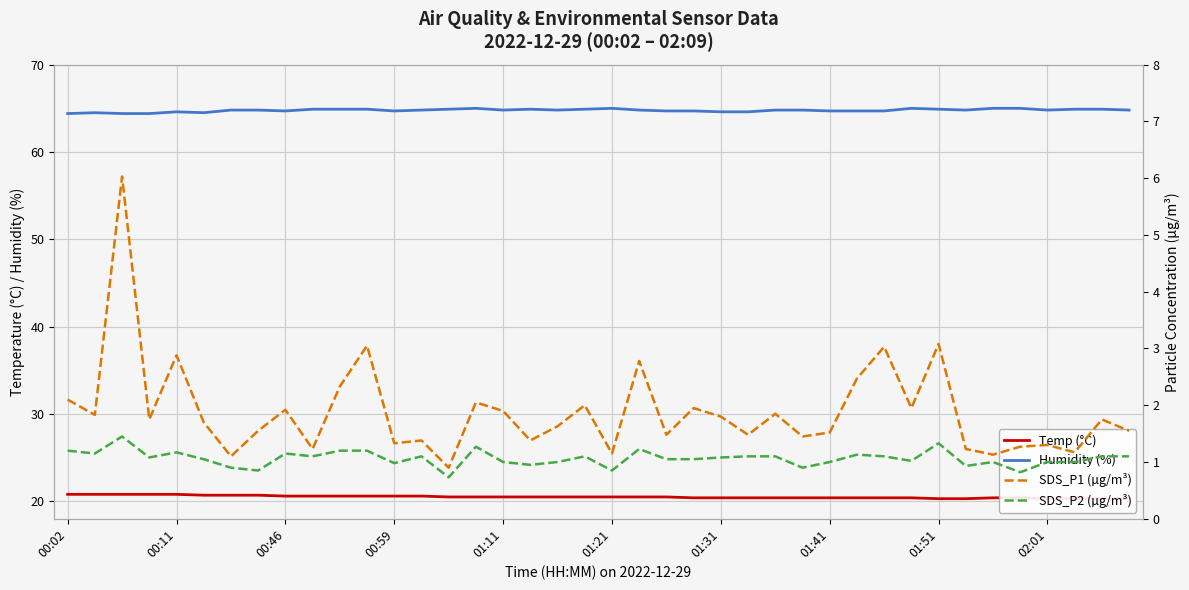

The value of Humidity (%) at 02:01 is 15.5. True or false?

False